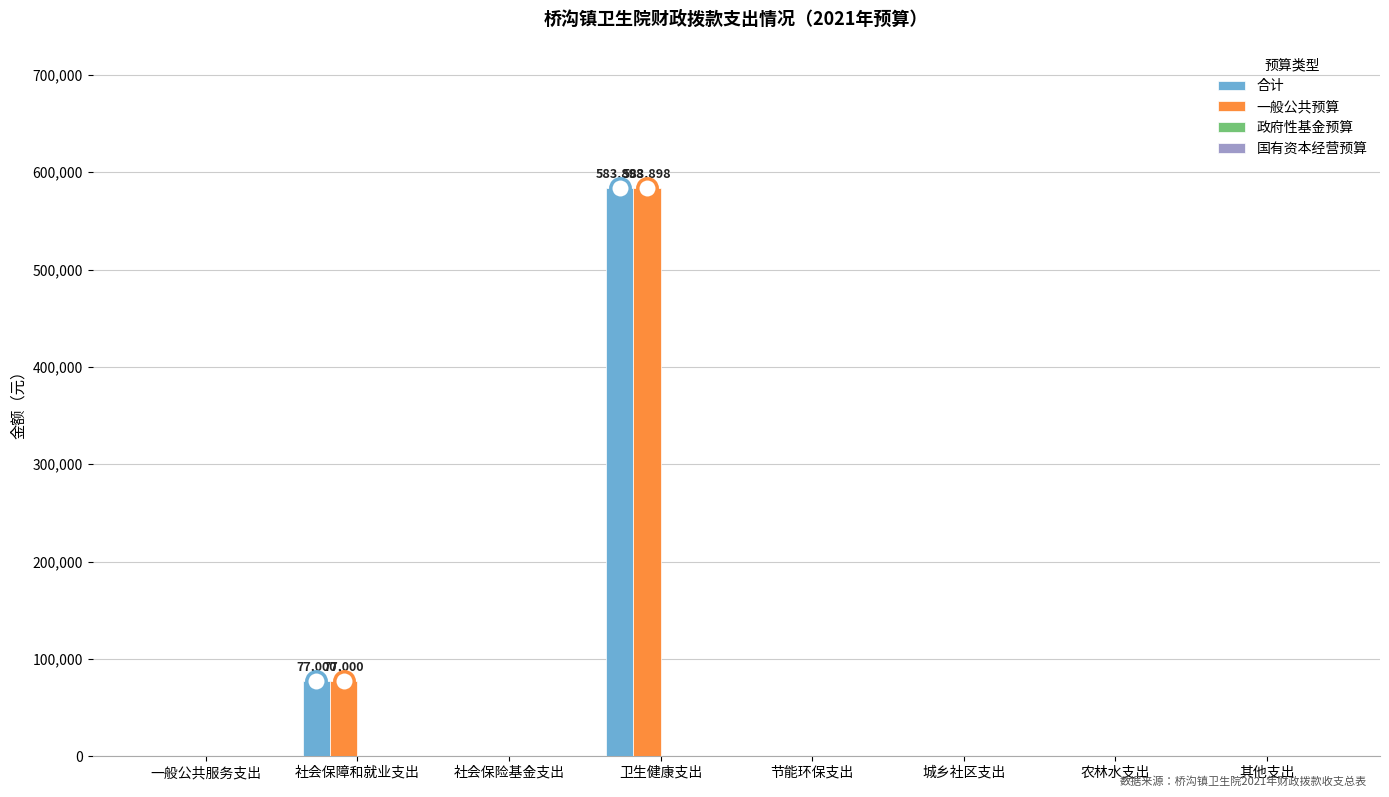

Reading left to right, extract all data points from this chart.

合计: 一般公共服务支出=0	社会保障和就业支出=77000	社会保险基金支出=0	卫生健康支出=583898	节能环保支出=0	城乡社区支出=0	农林水支出=0	其他支出=0
一般公共预算: 一般公共服务支出=0	社会保障和就业支出=77000	社会保险基金支出=0	卫生健康支出=583898	节能环保支出=0	城乡社区支出=0	农林水支出=0	其他支出=0